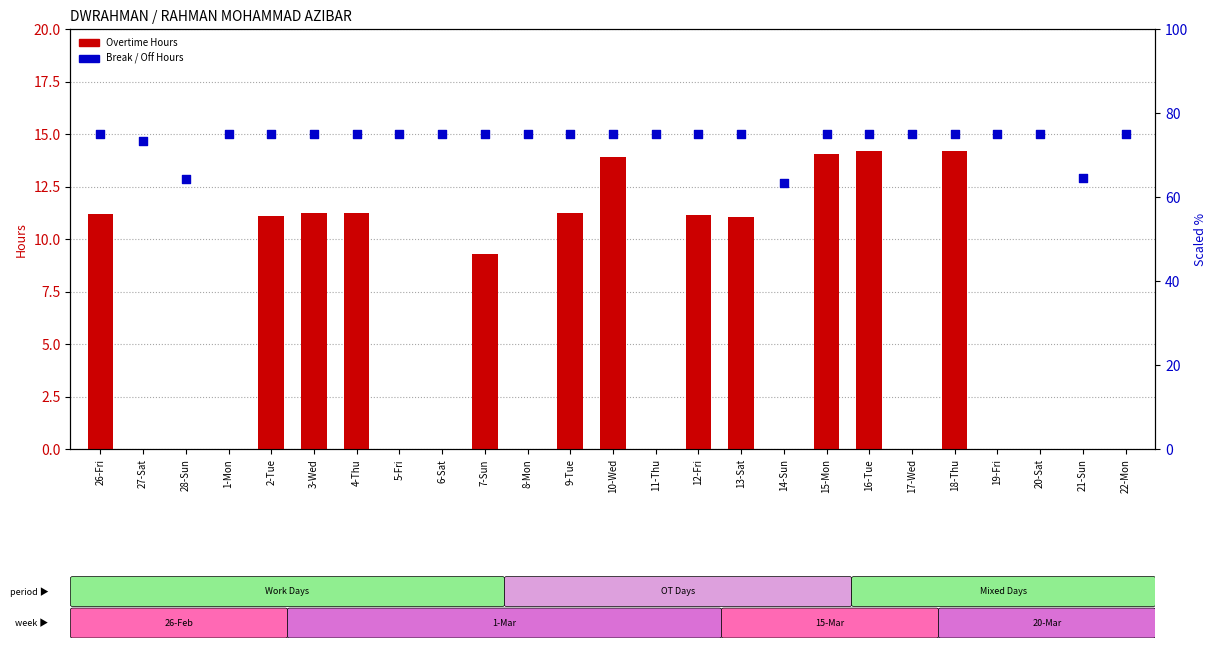

What is the total value across all series at 16-Tue?

89.2